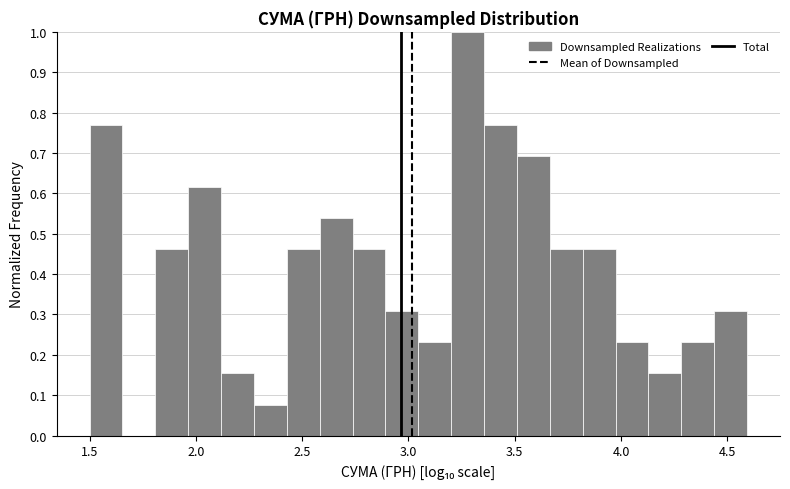

Read against the x-axis, roughly where is the centre of the tallest bar?

3.30